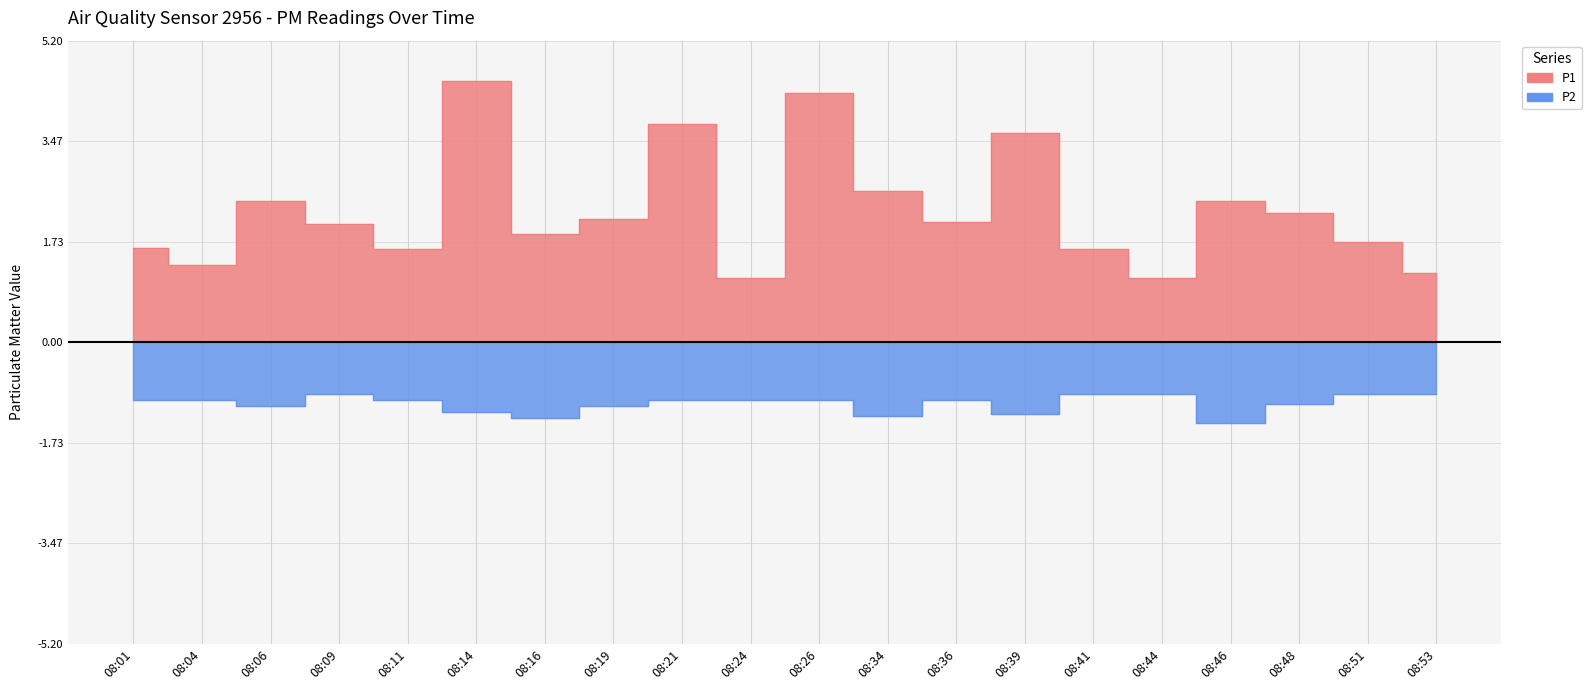

Rank the series at 08:24 from highest to lowest value.

P1, P2